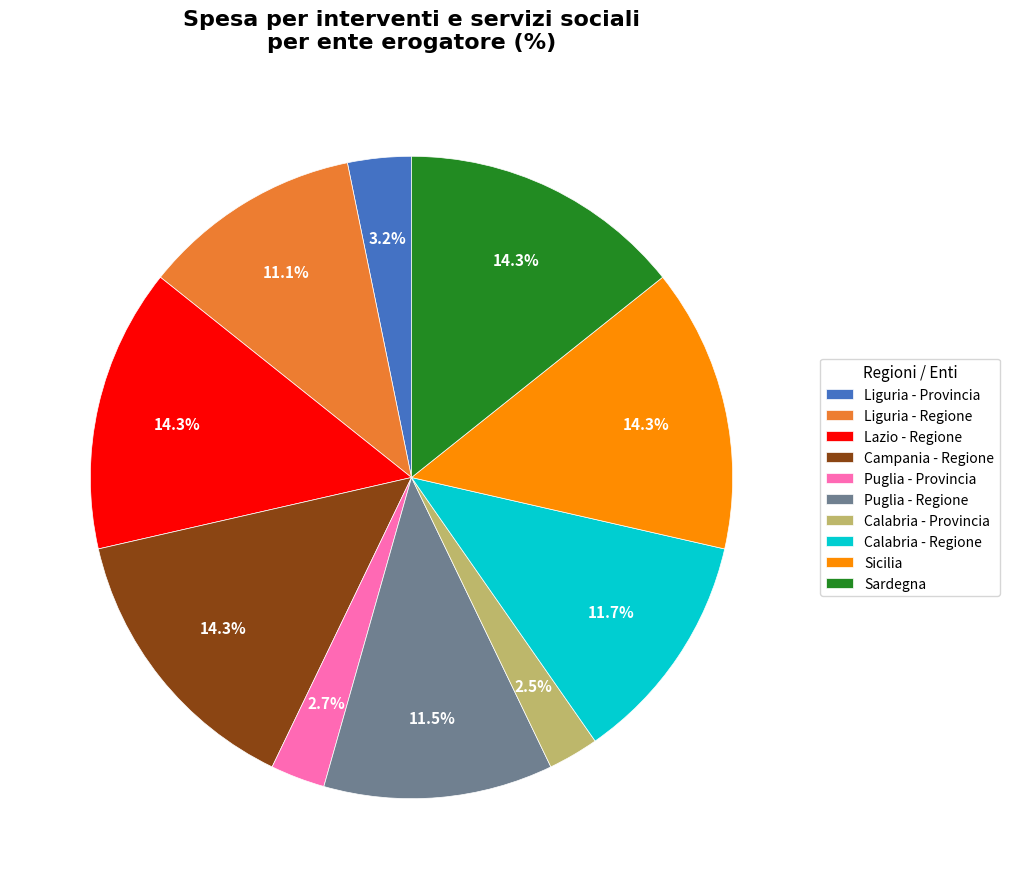

How many slices are in this pie chart?

10